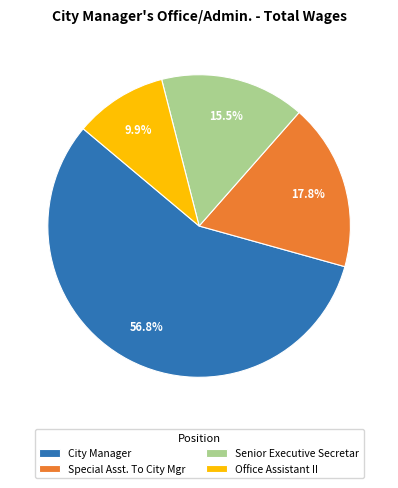

Is the sum of Senior Executive Secretar and City Manager greater than half?

Yes